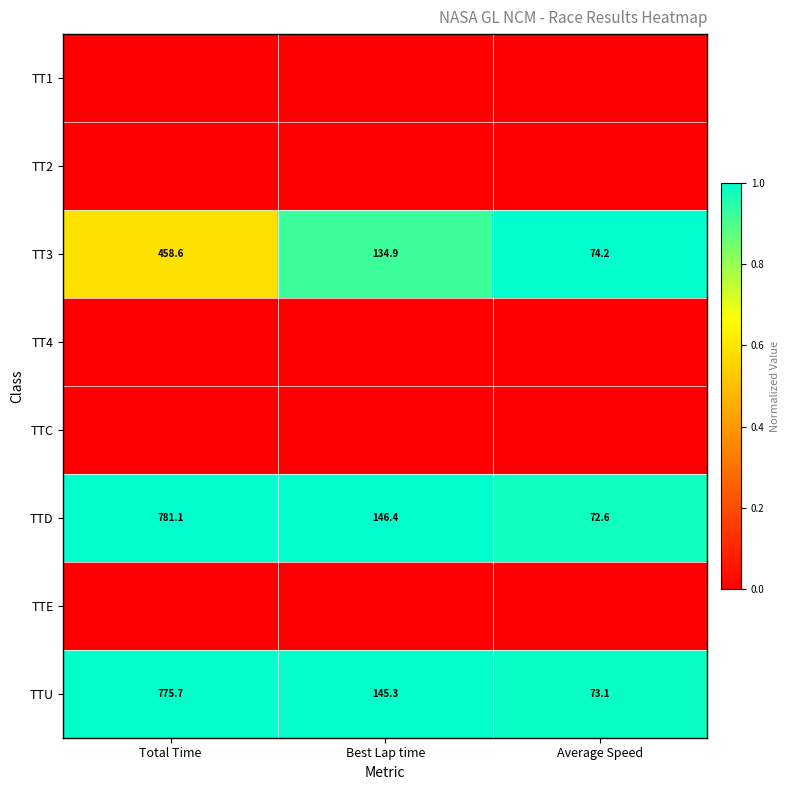

What is the difference between the second highest and minimum values in the TT3 series?

60.7